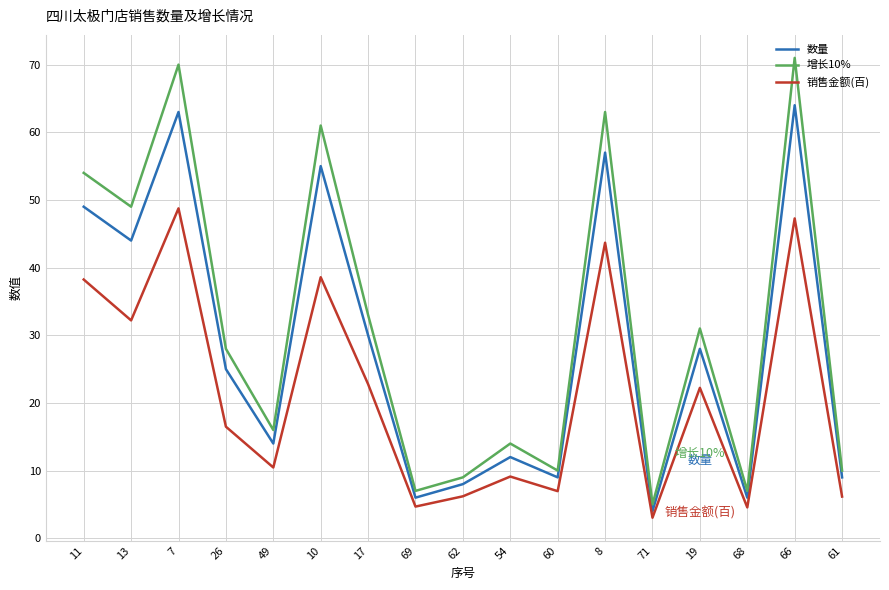

What is the spread (max minus min) of values at 11?

15.8